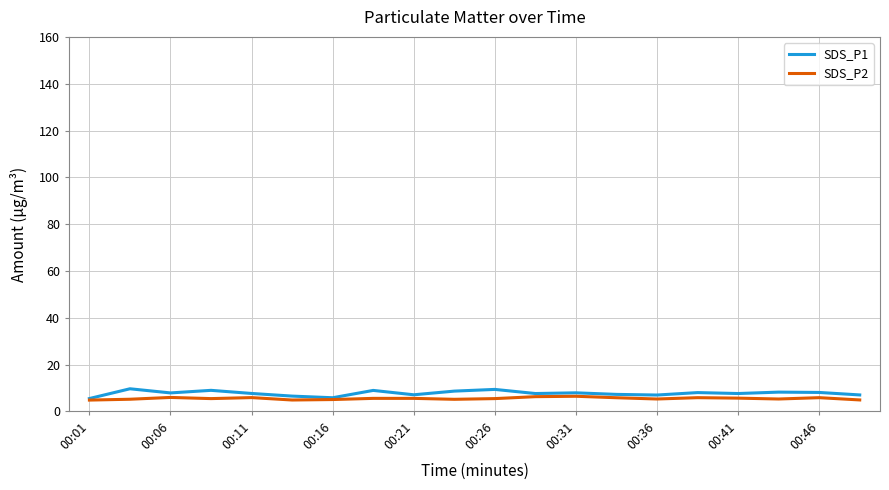

Which series has the largest range (max minus min)?

SDS_P1